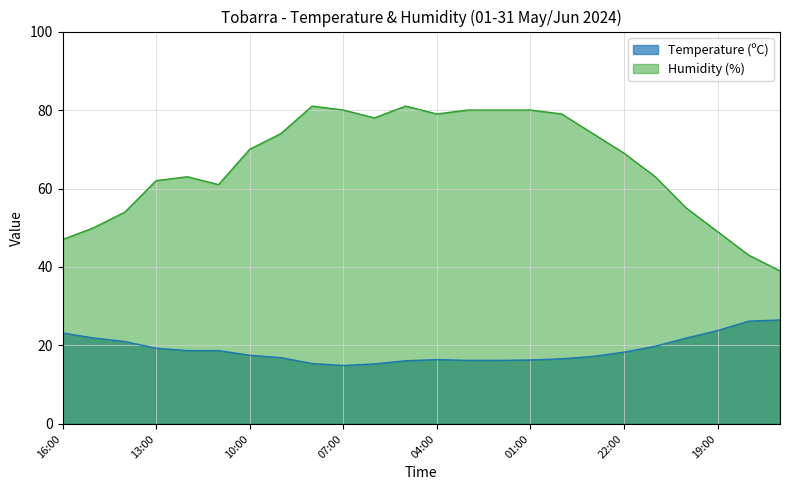

Reading left to right, what are all the values shown in this chart?

Temperature (ºC): 16:00=23.2	15:00=21.9	14:00=21.0	13:00=19.3	12:00=18.7	11:00=18.7	10:00=17.5	09:00=16.9	08:00=15.4	07:00=14.9	06:00=15.3	05:00=16.1	04:00=16.4	03:00=16.2	02:00=16.2	01:00=16.3	00:00=16.6	23:00=17.2	22:00=18.3	21:00=19.8	20:00=21.9	19:00=23.8	18:00=26.2	17:00=26.5
Humidity (%): 16:00=47.0	15:00=50.0	14:00=54.0	13:00=62.0	12:00=63.0	11:00=61.0	10:00=70.0	09:00=74.0	08:00=81.0	07:00=80.0	06:00=78.0	05:00=81.0	04:00=79.0	03:00=80.0	02:00=80.0	01:00=80.0	00:00=79.0	23:00=74.0	22:00=69.0	21:00=63.0	20:00=55.0	19:00=49.0	18:00=43.0	17:00=39.0